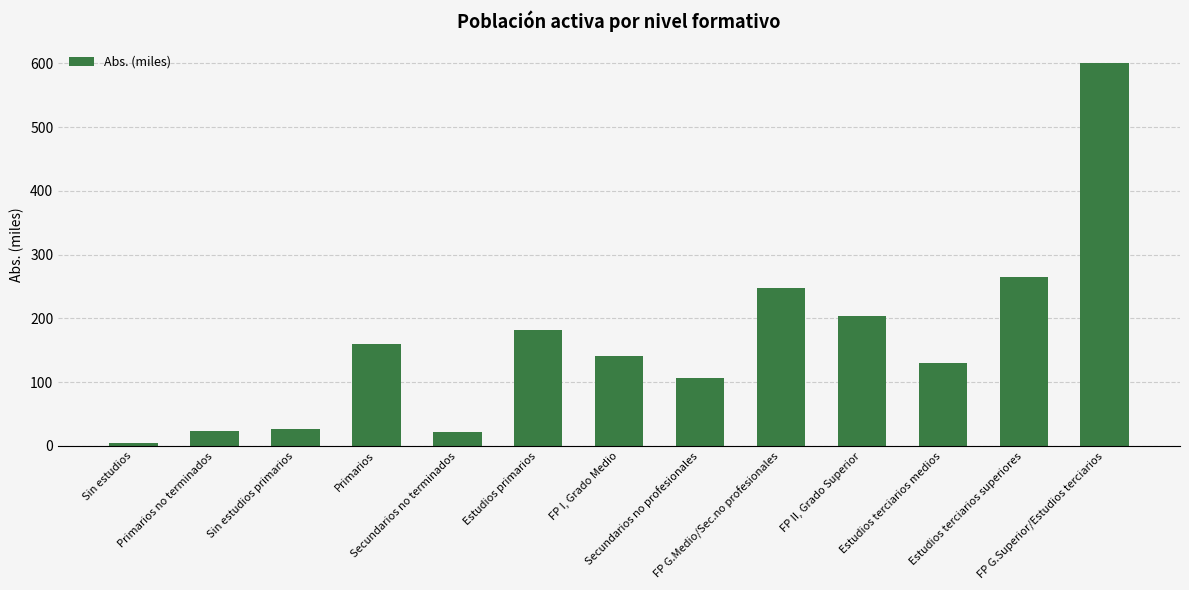

What is the sum of all values?

2114.4